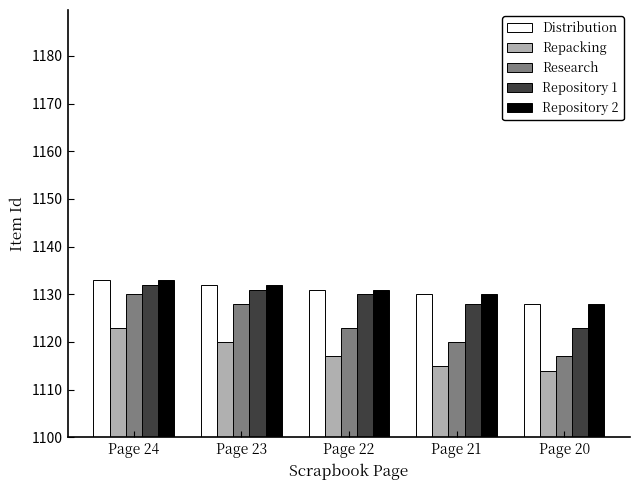

Which category has the lowest value in the Research series?

Page 20